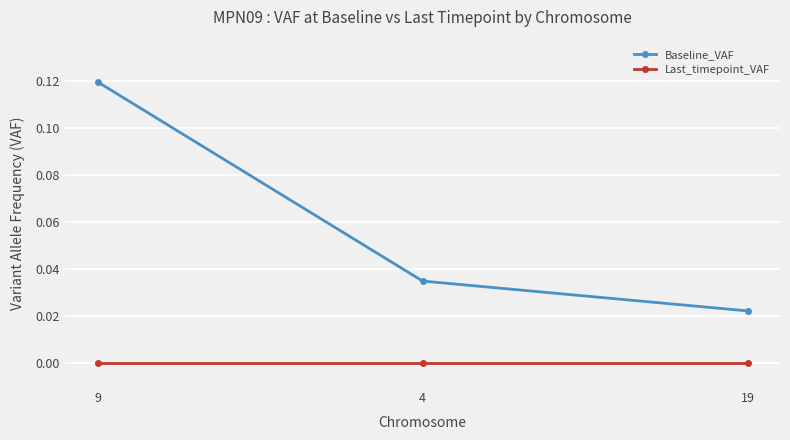

What are all the series names shown in the legend?

Baseline_VAF, Last_timepoint_VAF